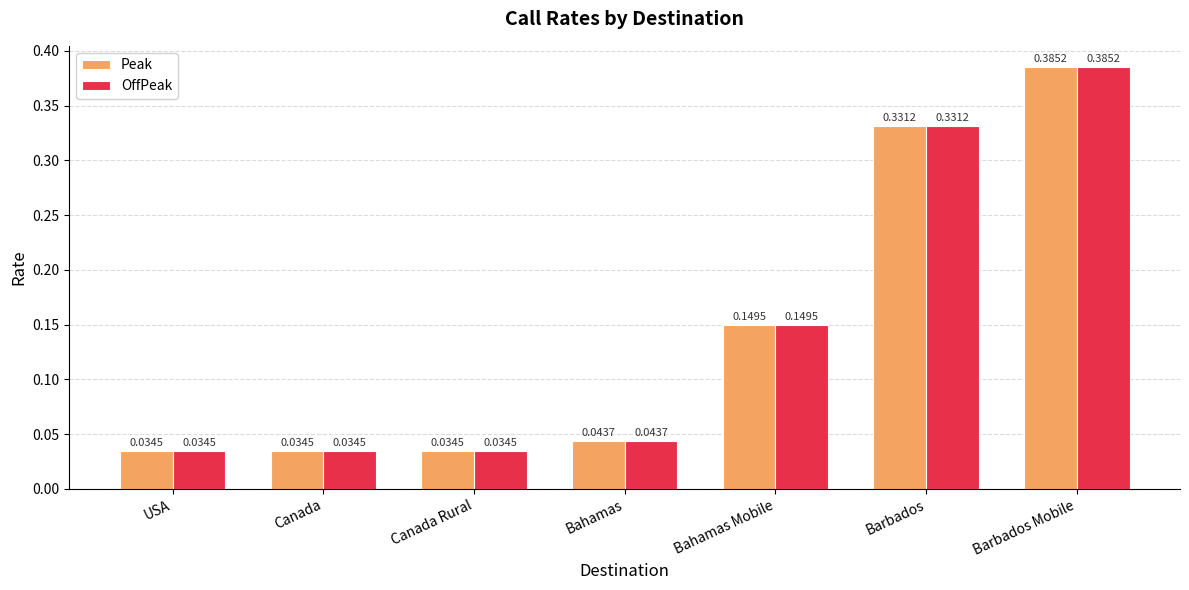

Which label corresponds to the largest value in the chart?

Barbados Mobile